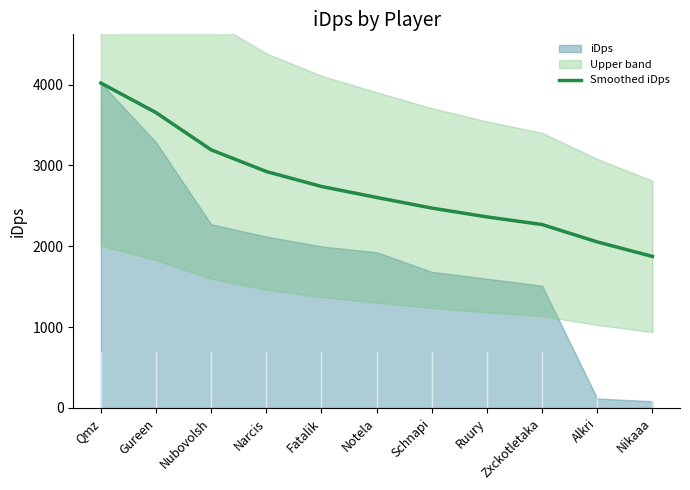

At which label does Smoothed iDps reach its peak?

Qmz